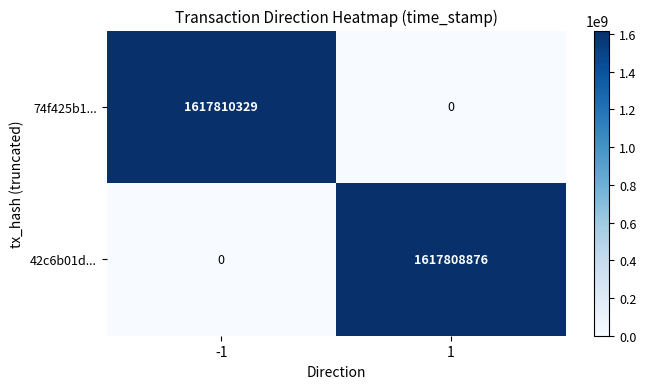

Reading left to right, list all the values displayed in this chart.

74f425b1...: -1=1617810329	1=0
42c6b01d...: -1=0	1=1617808876